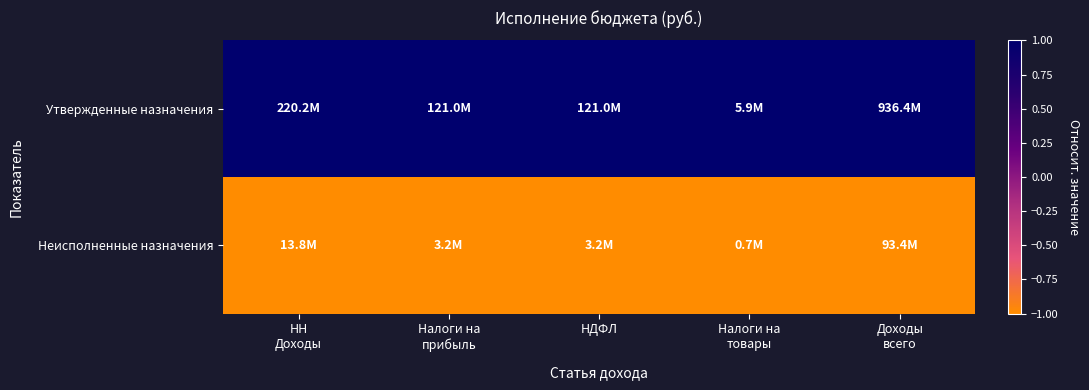

How many distinct data groups are displayed?

2